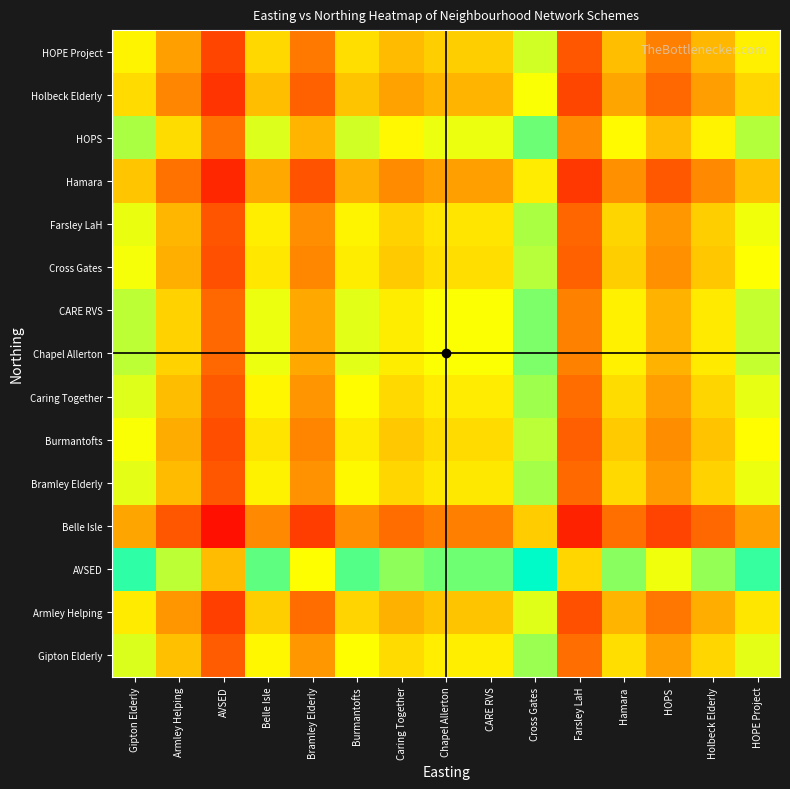

How many distinct data groups are displayed?

15